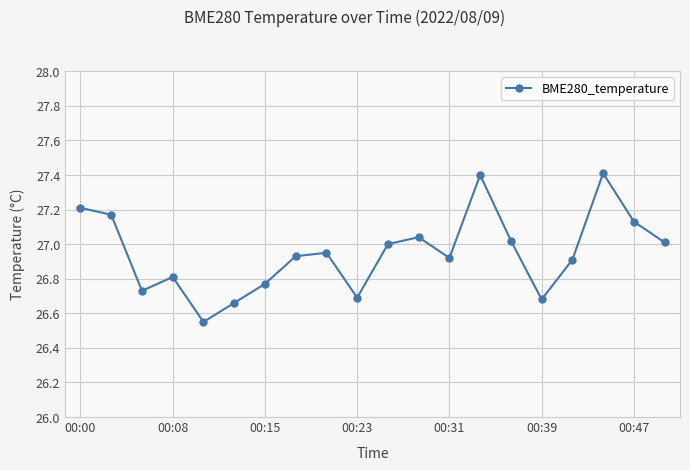

How many series are shown in this chart?

1